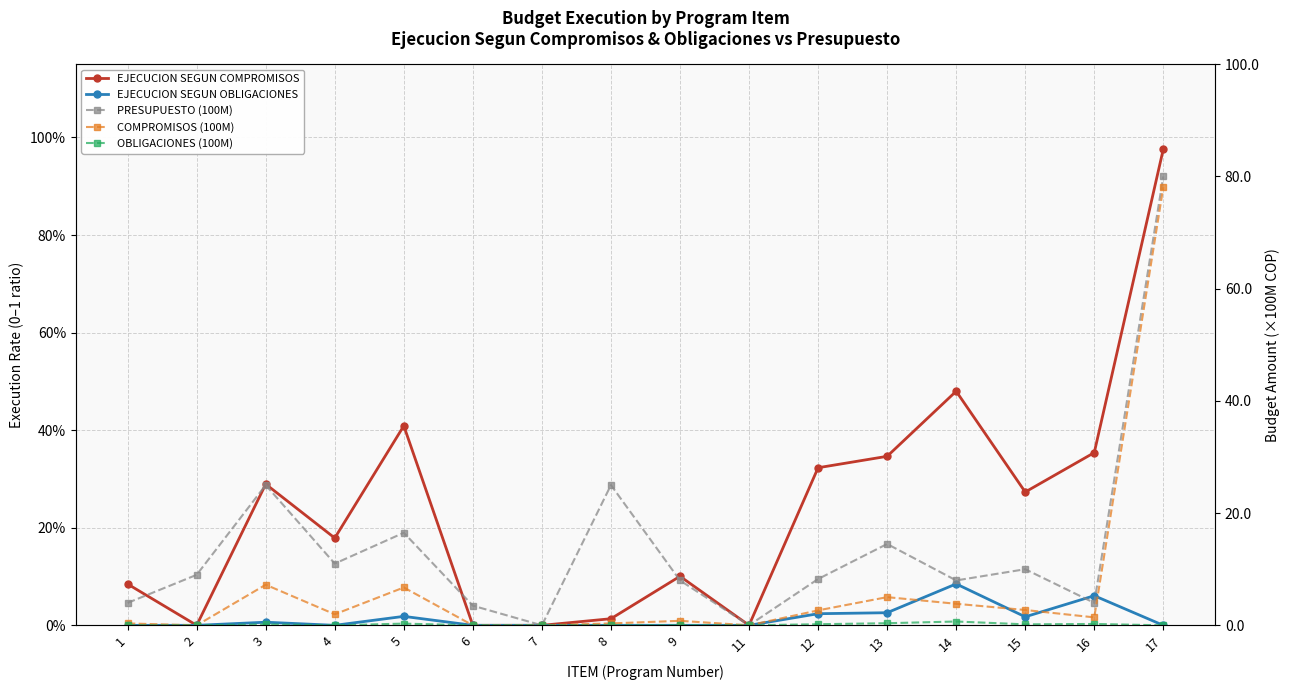

The EJECUCION SEGUN COMPROMISOS series shows 0.1 at 9. True or false?

False